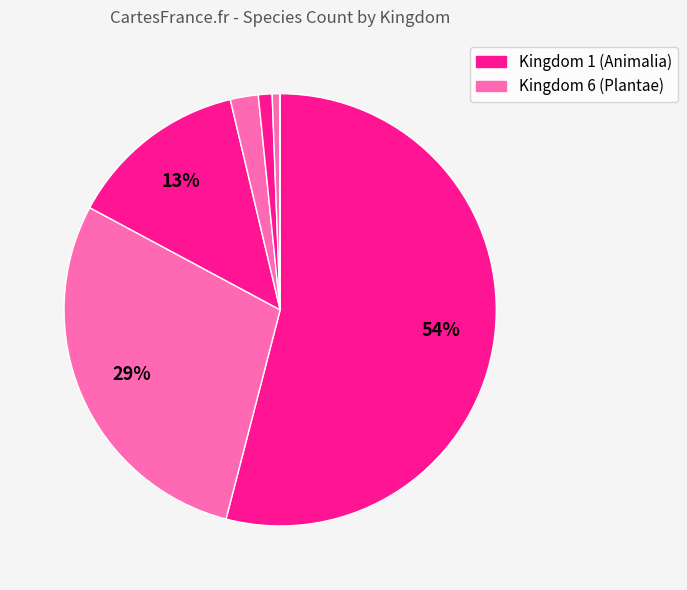

Count the number of slices in the pie.

9